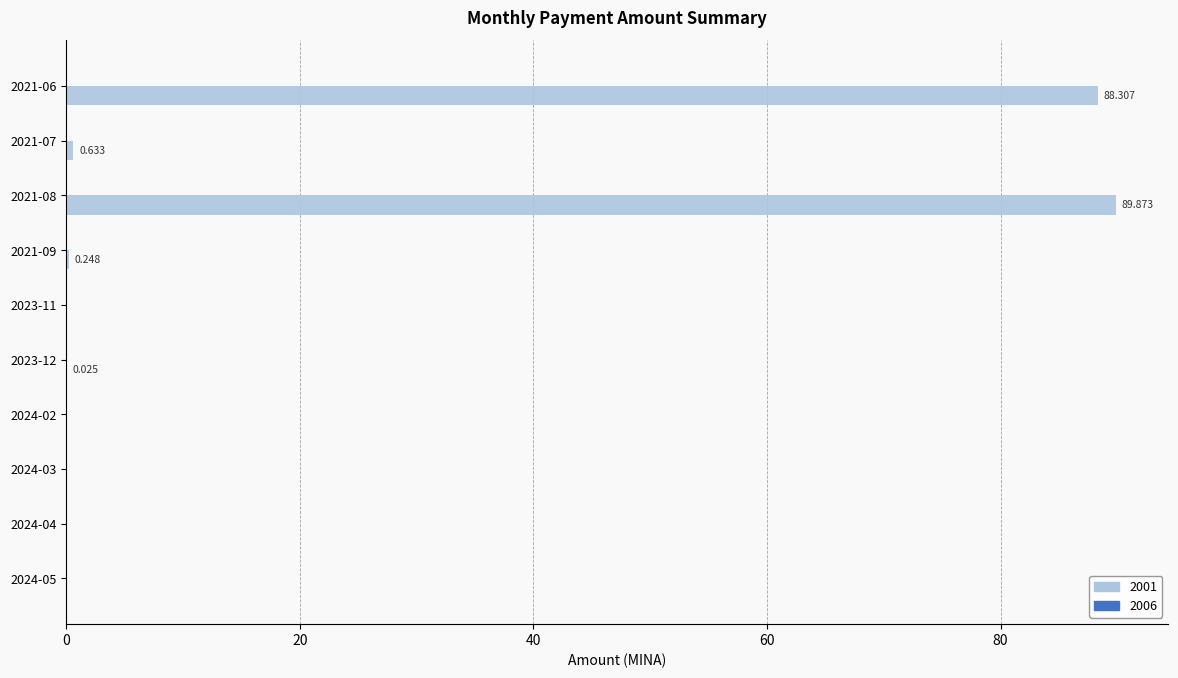

Count the number of categories in the chart.

10